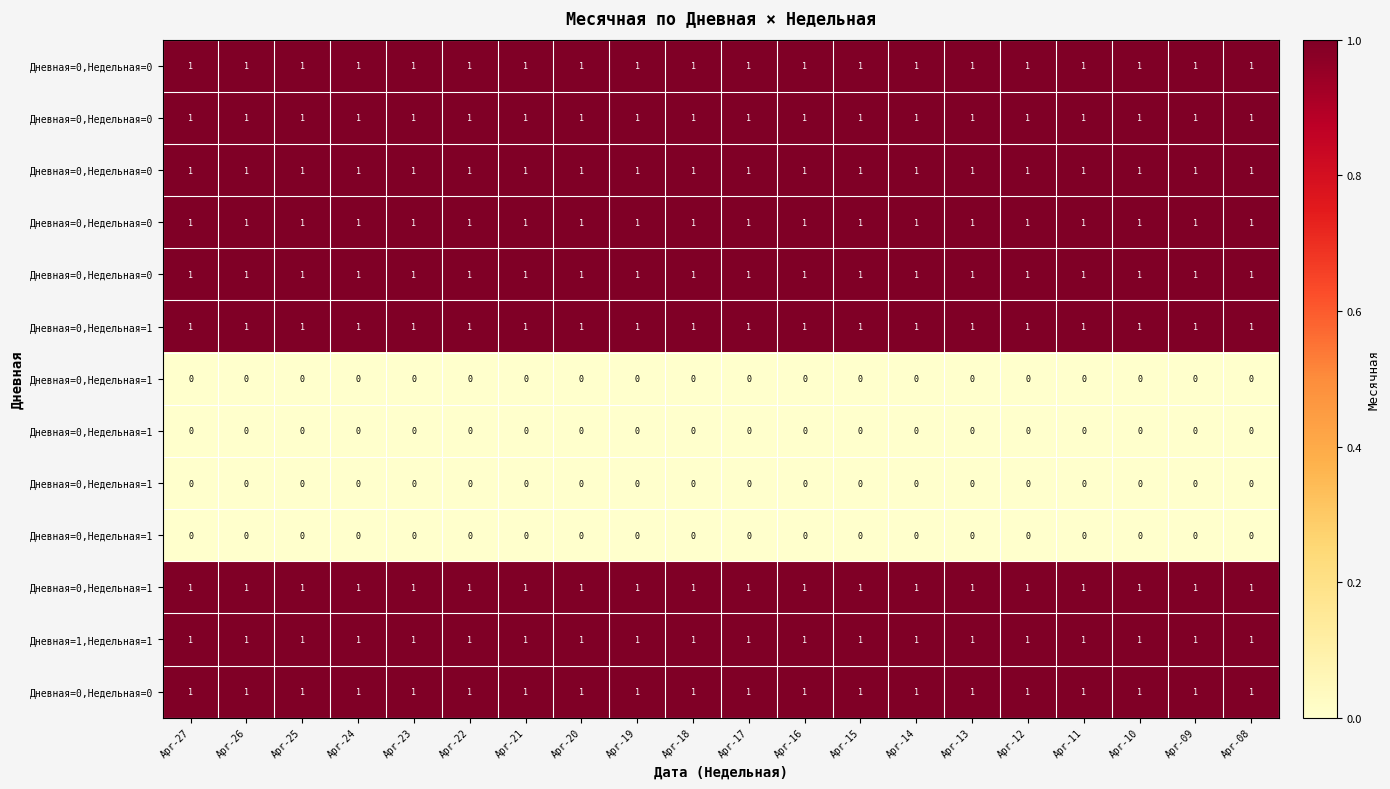

Which label corresponds to the largest value in the chart?

Apr-27